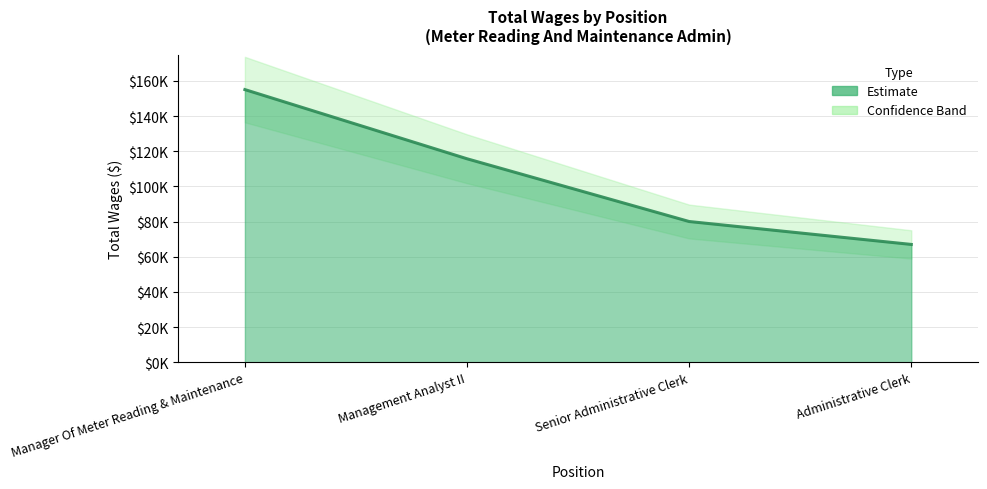

What is the value of the 4th point from the left?

67042